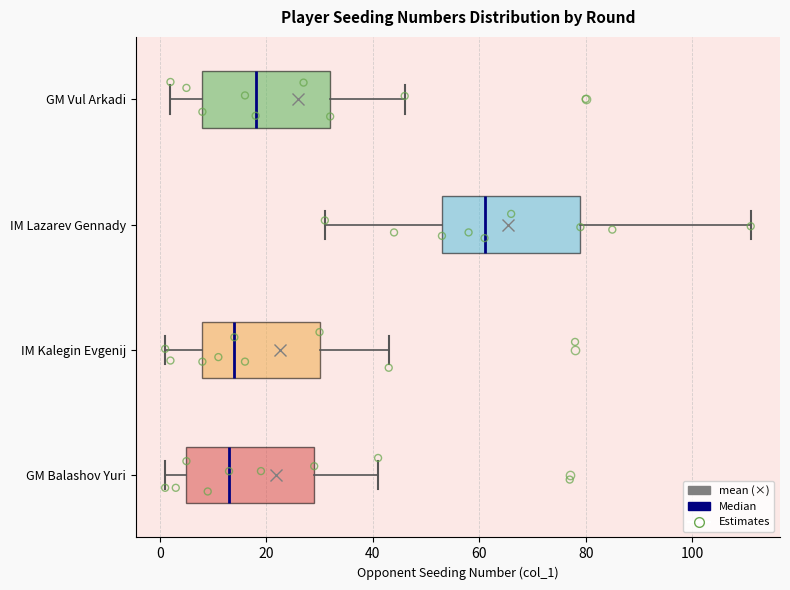

Reading bottom to top, read every box against the x-axis: the position of its median line, the range the box covers, and the ends of its whiskers. The values are not printed on the chart, so give them approximately, as read against the axis.

GM Balashov Yuri: median 14, box 6 to 30, whiskers 2 to 42
IM Kalegin Evgenij: median 14, box 8 to 30, whiskers 2 to 44
IM Lazarev Gennady: median 62, box 54 to 80, whiskers 32 to 112
GM Vul Arkadi: median 18, box 8 to 32, whiskers 2 to 46